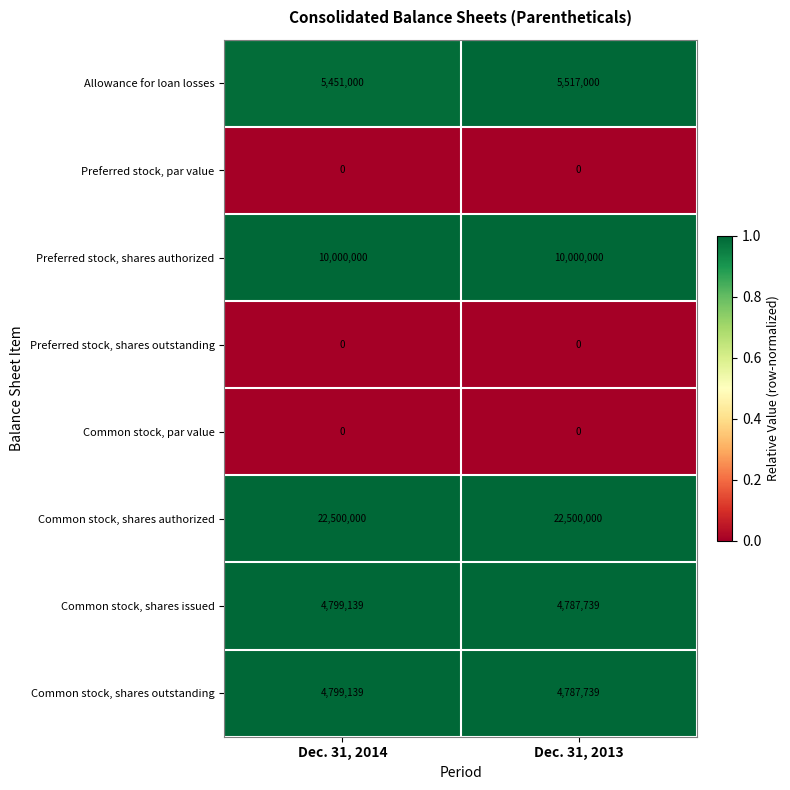

List the labels in order of Allowance for loan losses value, largest first.

Dec. 31, 2013, Dec. 31, 2014